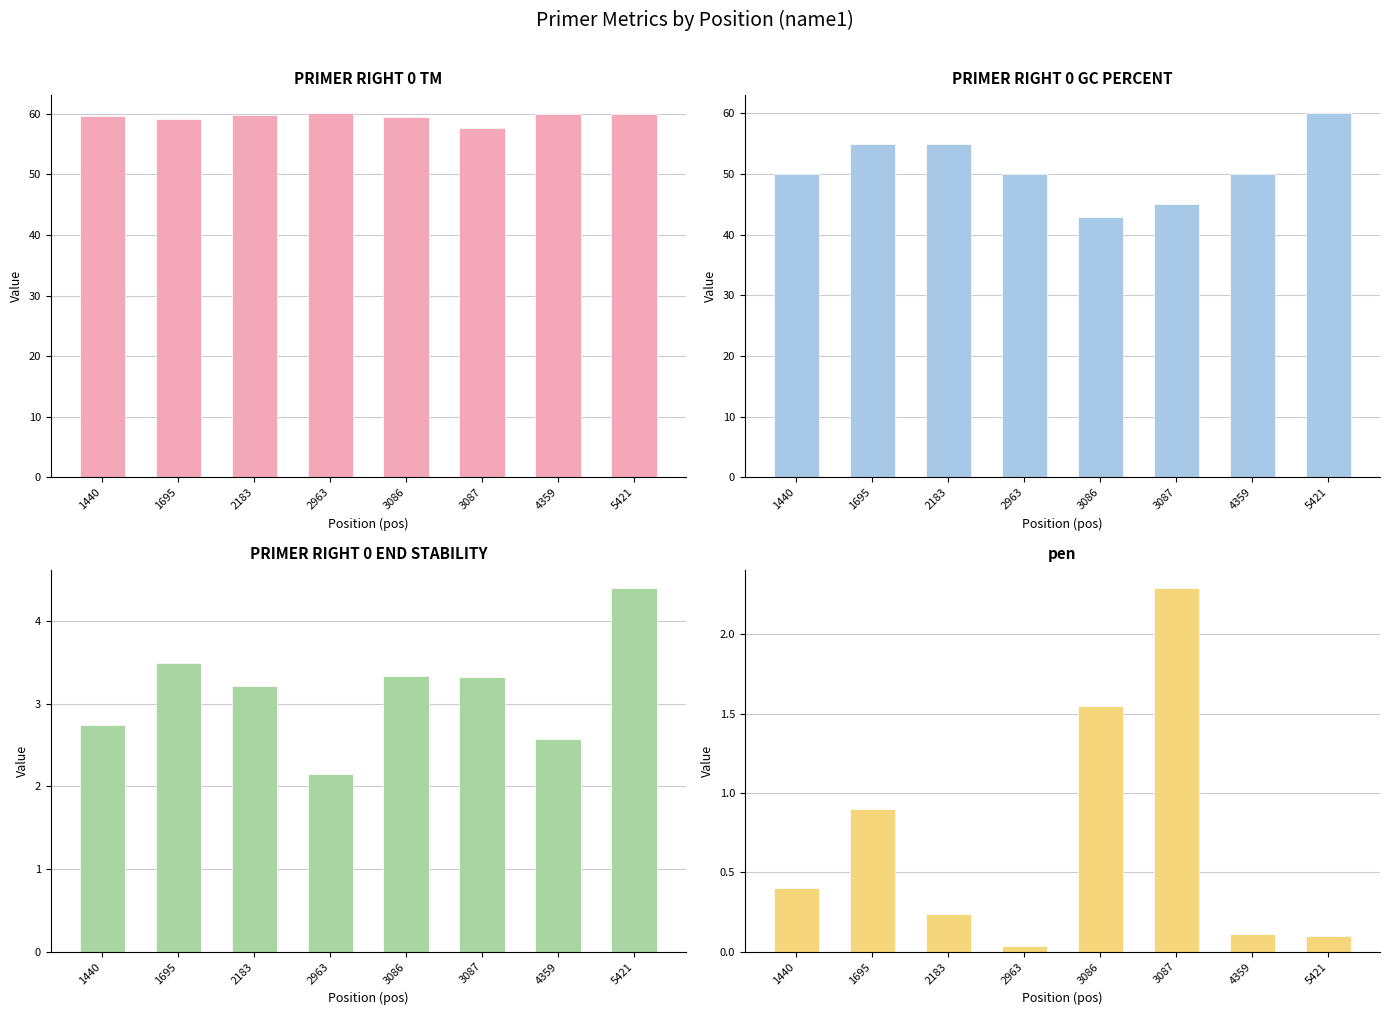

How many bars are there in each group?

4